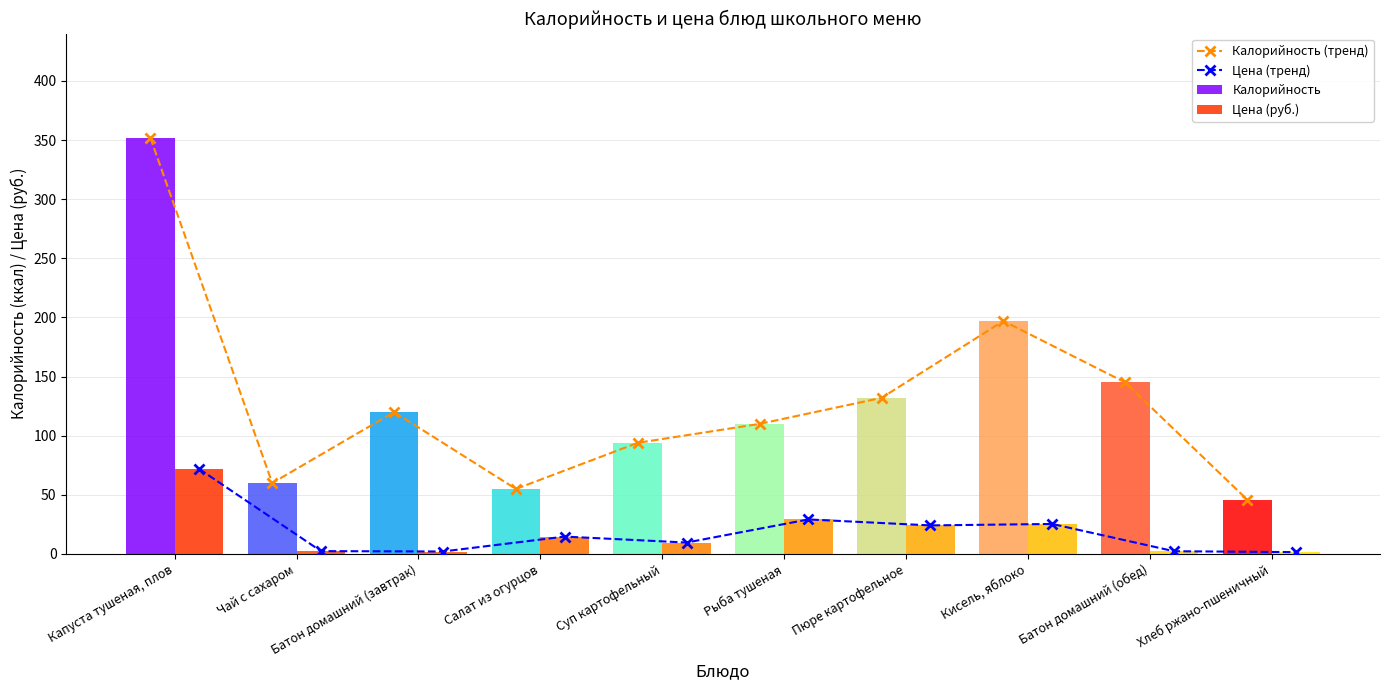

Which label corresponds to the smallest value in the chart?

Хлеб ржано-пшеничный